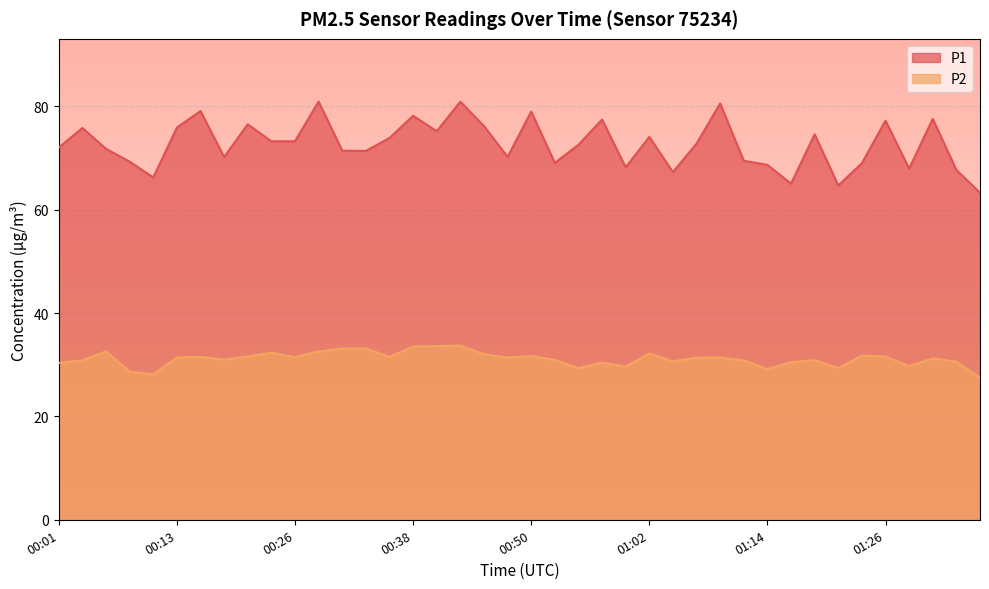

True or false: P2 and P1 cross at least once.

False